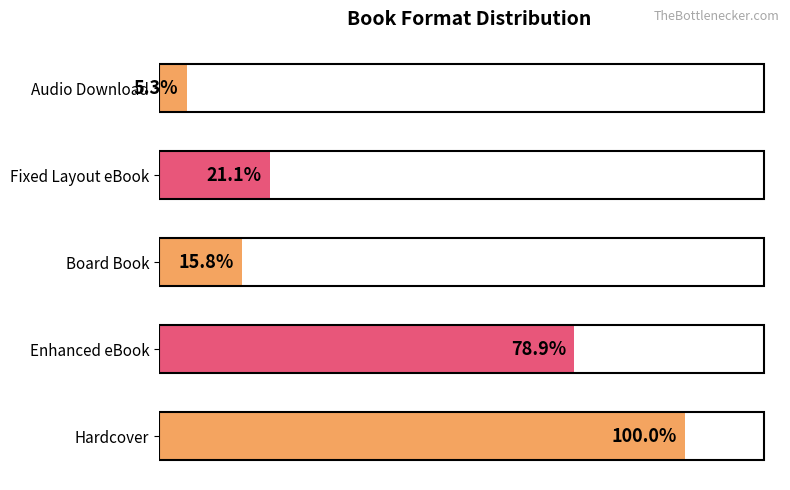

Does the chart contain stacked bars?

No